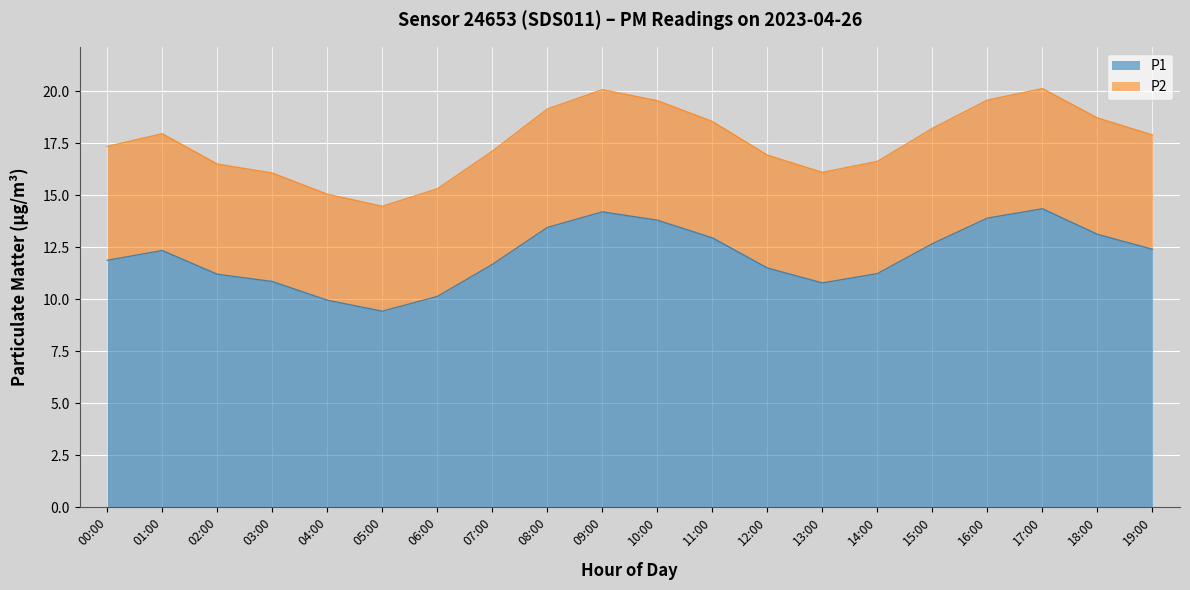

Reading left to right, transcribe all the data shown in this chart.

P1: 11.9	12.3	11.2	10.8	9.9	9.4	10.1	11.7	13.4	14.2	13.8	12.9	11.5	10.8	11.2	12.7	13.9	14.3	13.1	12.4
P2: 17.4	18.0	16.5	16.1	15.0	14.5	15.3	17.1	19.1	20.1	19.6	18.5	16.9	16.1	16.6	18.2	19.6	20.1	18.7	17.9